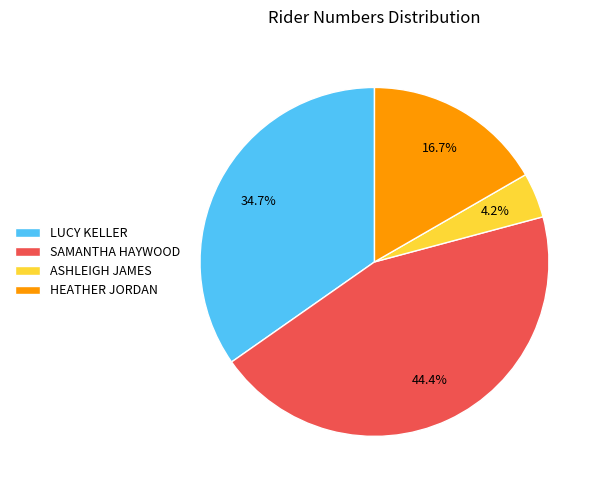

What portion of the pie excludes SAMANTHA HAYWOOD?

55.6%